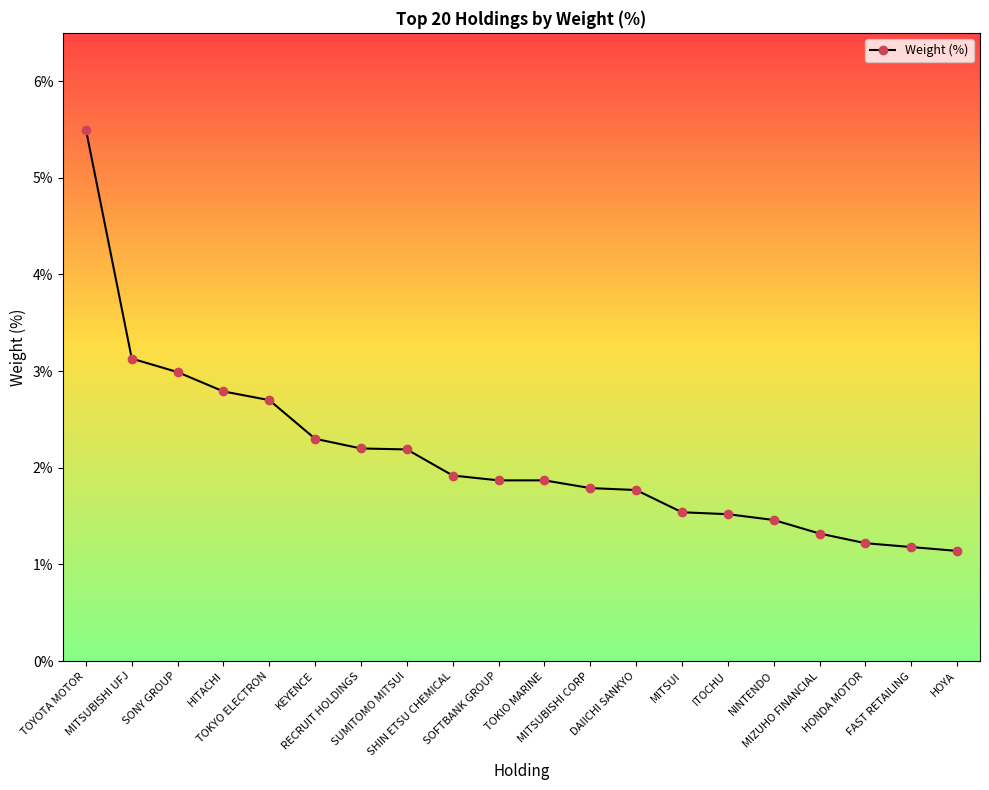

What is the minimum value shown in the chart?

1.1